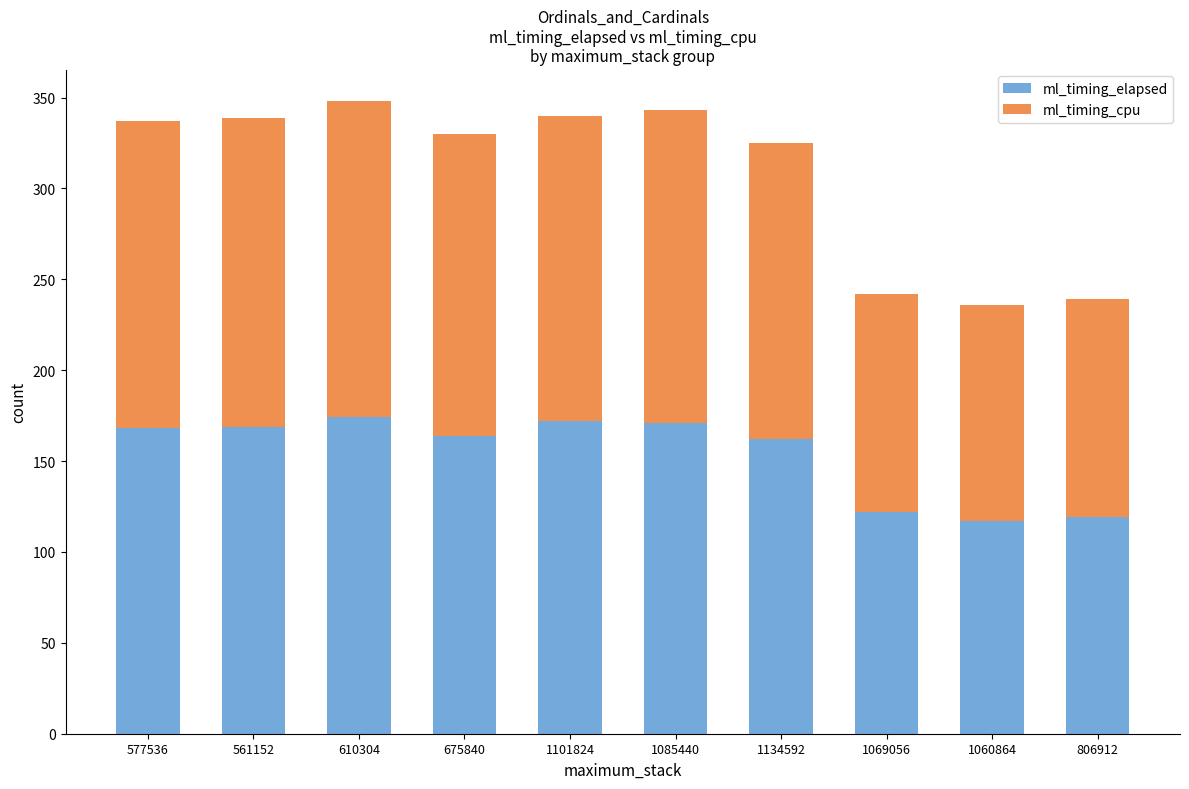

What is the difference between the second highest and minimum values in the ml_timing_elapsed series?

55